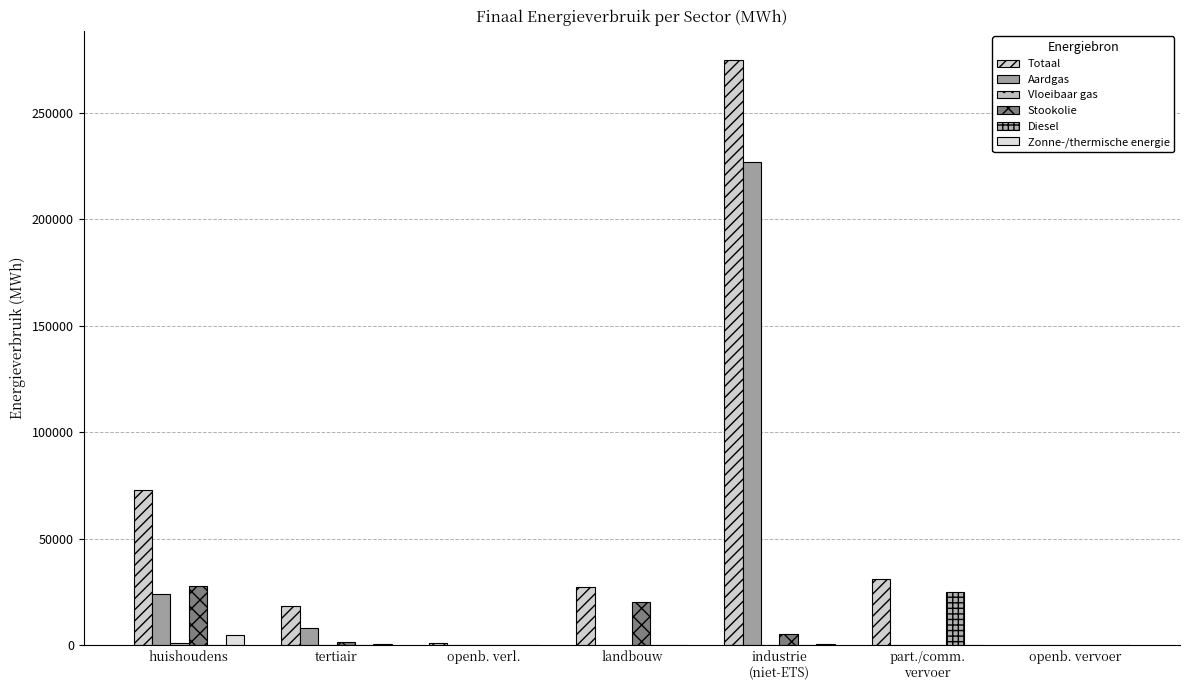

Are the bars grouped side by side (vs. stacked)?

Yes